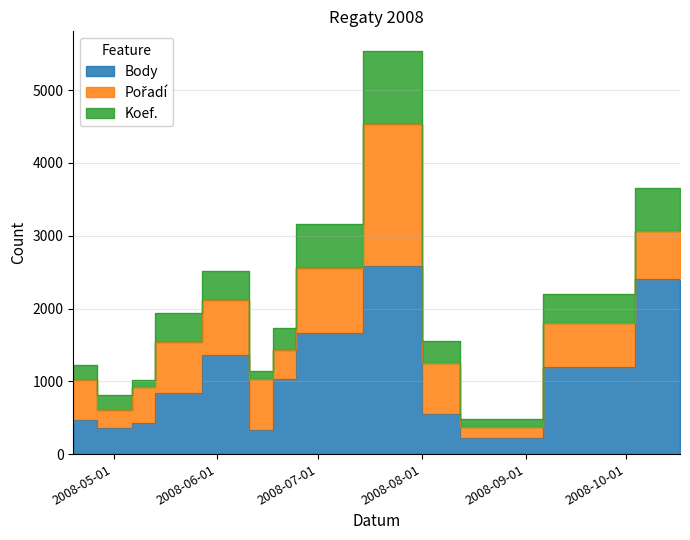

What is the label of the 11th point from the left?

2008-08-23